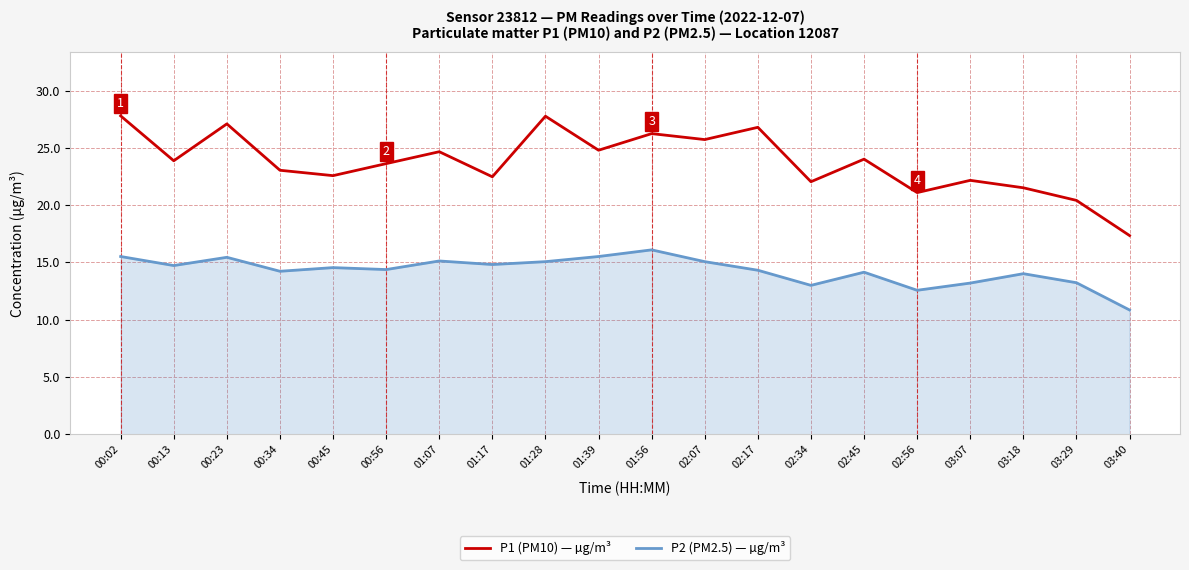

What is the spread (max minus min) of values at 03:07?

9.0